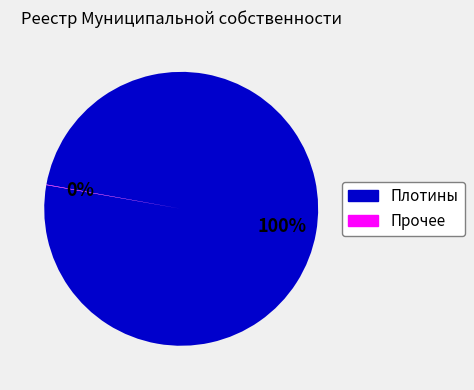

To the nearest percent, what is the difference between the largest and smallest slice percentages?

100%